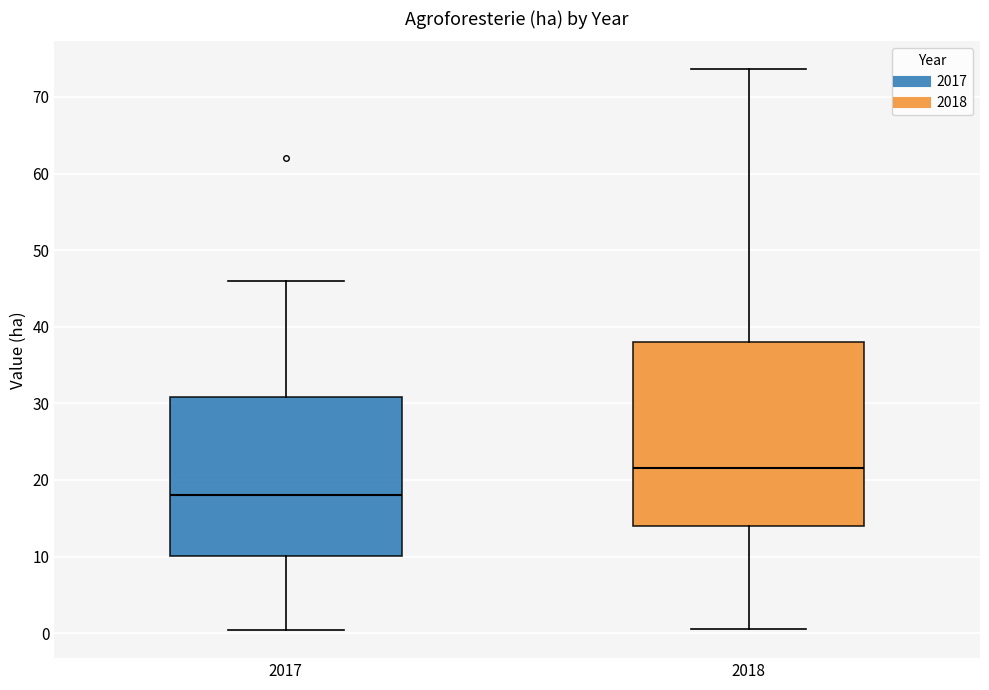

Comparing the boxes themselves (not the whiskers), which one is the tallest?

2018